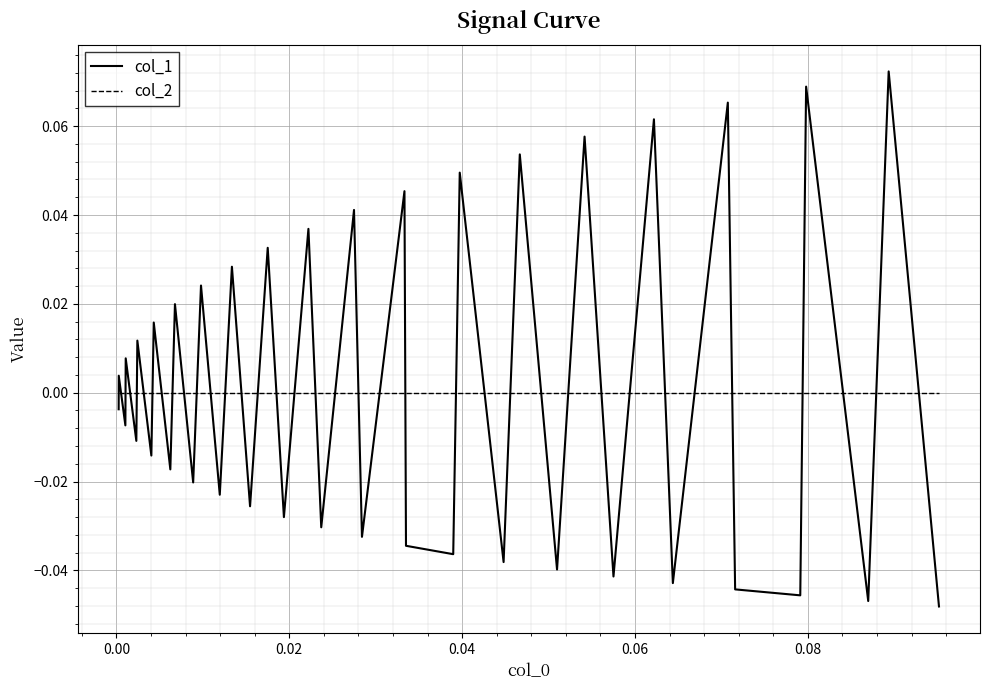

Which series has the largest range (max minus min)?

col_1